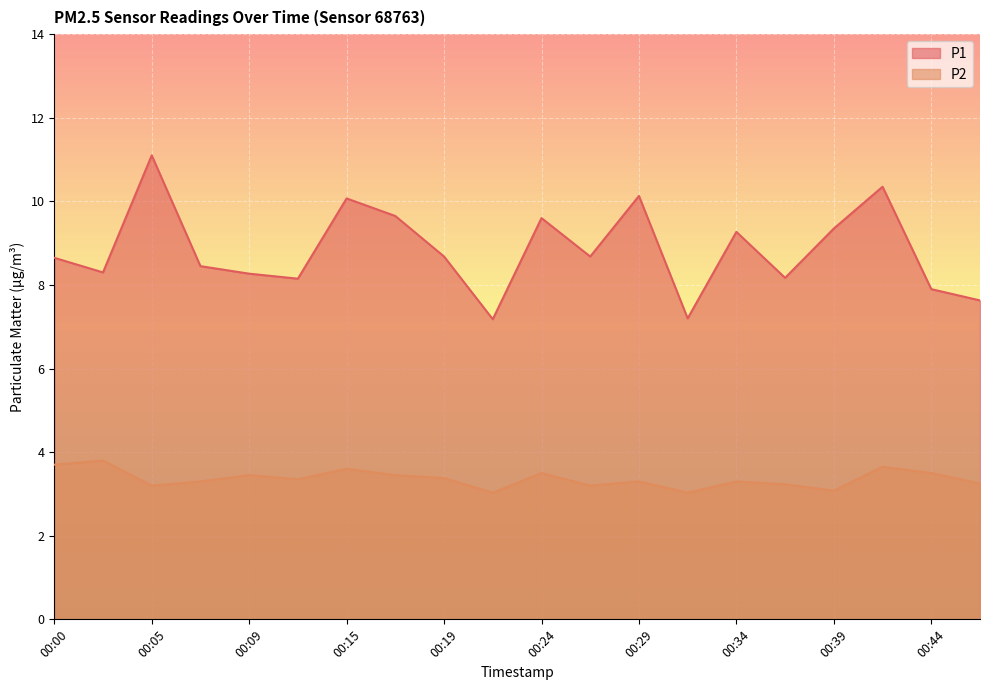

What is the total value across all series at 00:17?

13.1